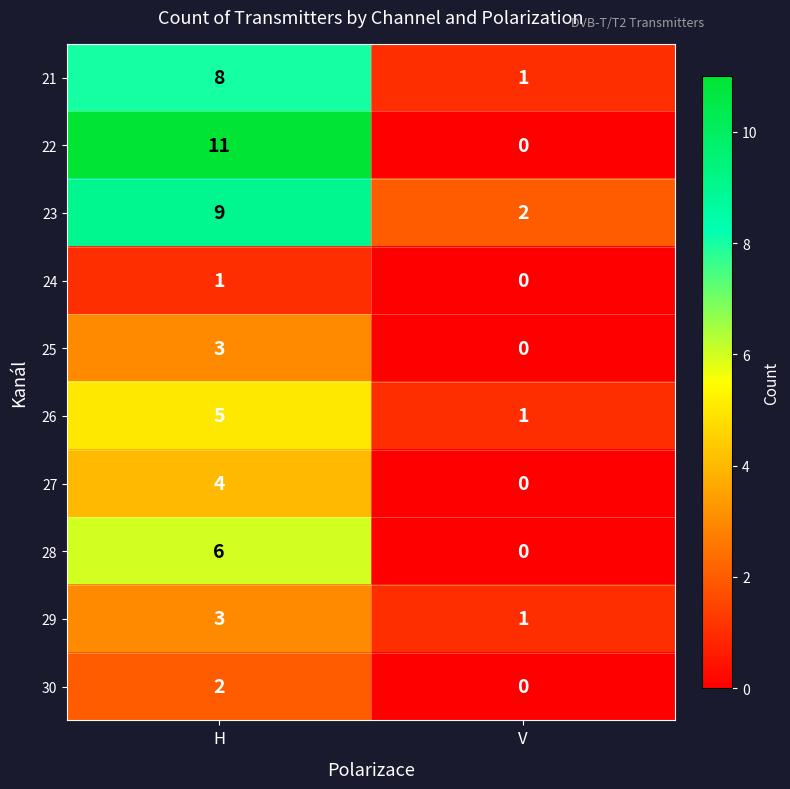

Reading left to right, list all the values displayed in this chart.

21: H=8	V=1
22: H=11	V=0
23: H=9	V=2
24: H=1	V=0
25: H=3	V=0
26: H=5	V=1
27: H=4	V=0
28: H=6	V=0
29: H=3	V=1
30: H=2	V=0